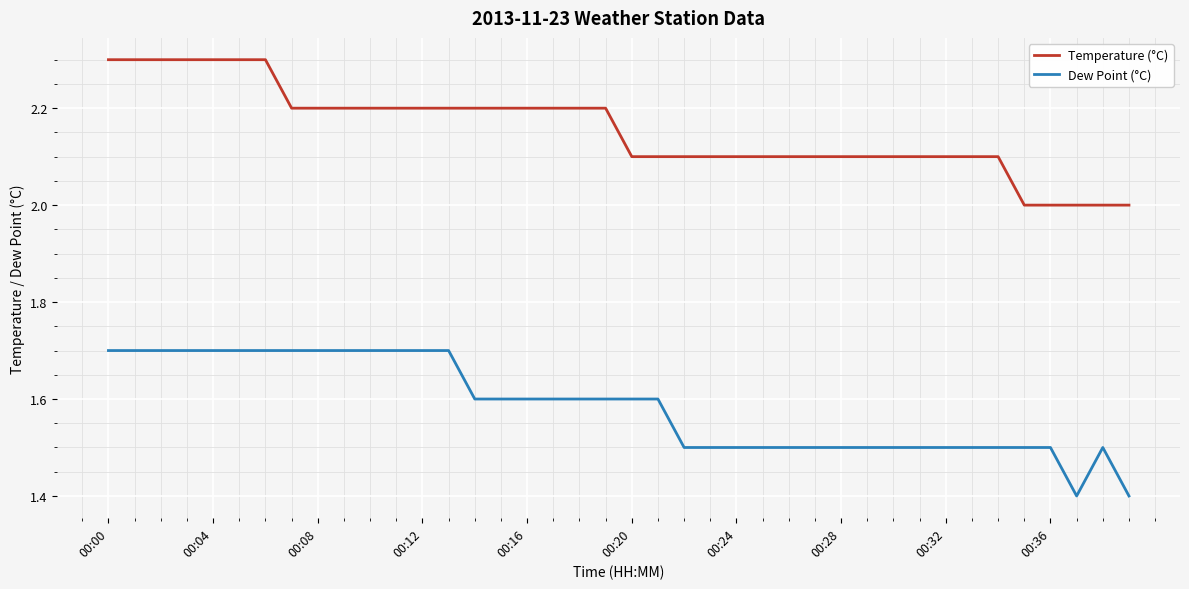

List the series in order of their peak value, highest first.

Temperature (°C), Dew Point (°C)